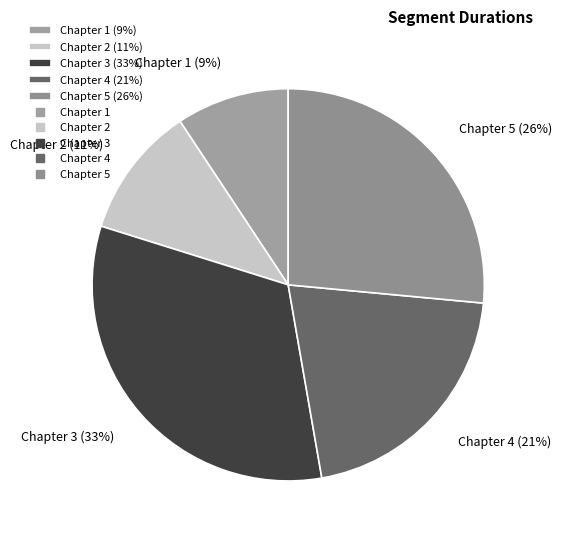

Which slice is the largest?

Chapter 3